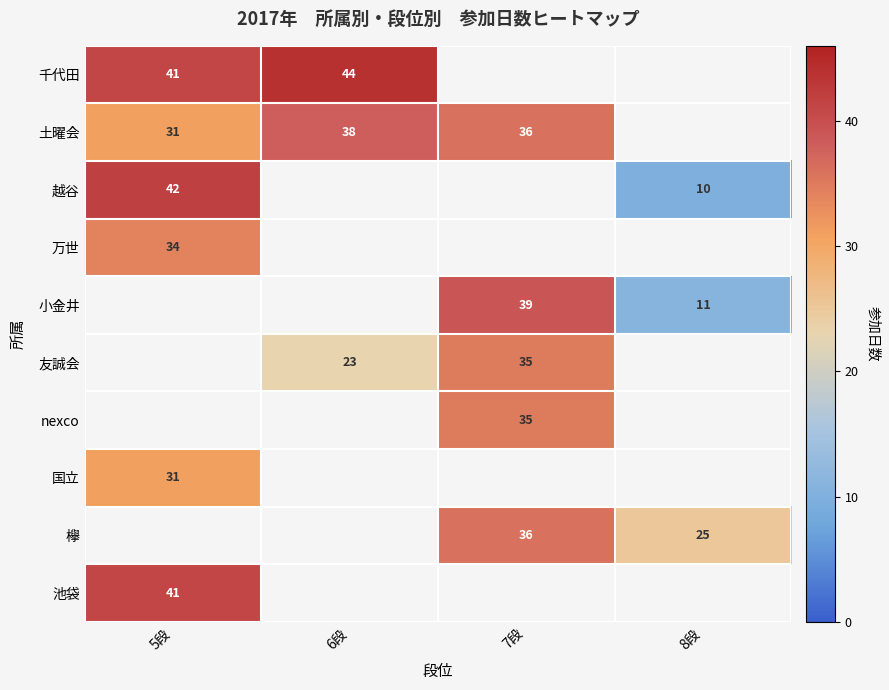

What is the difference between the 千代田 values at 6段 and 5段?

3